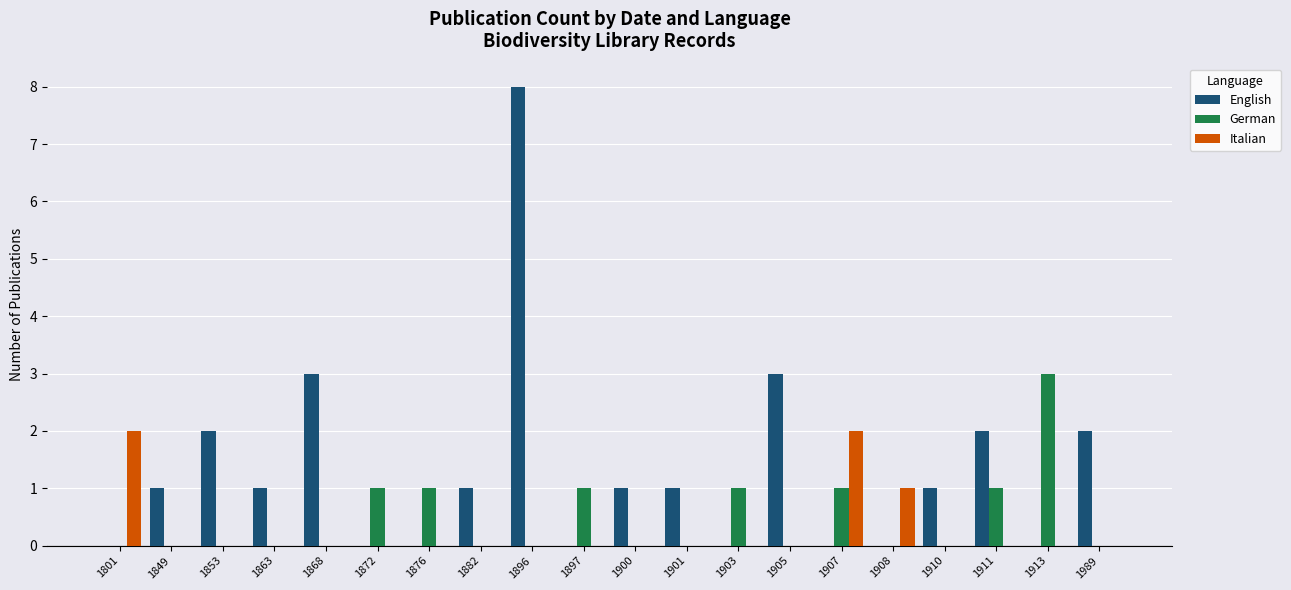

Is it true that English equals 0 at 1876?

True